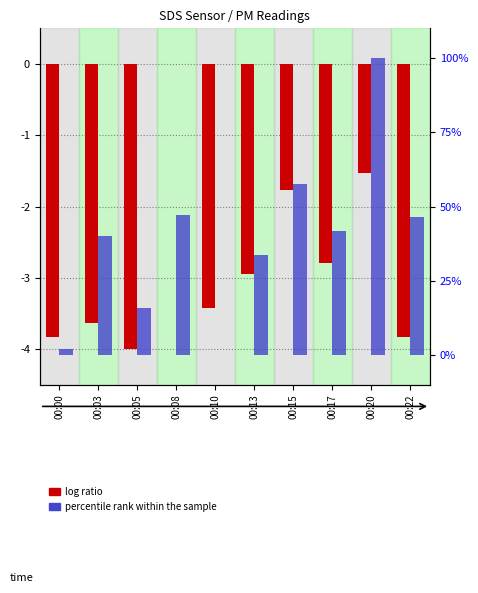

What is the difference between the highest and lowest values at 00:20?

101.5